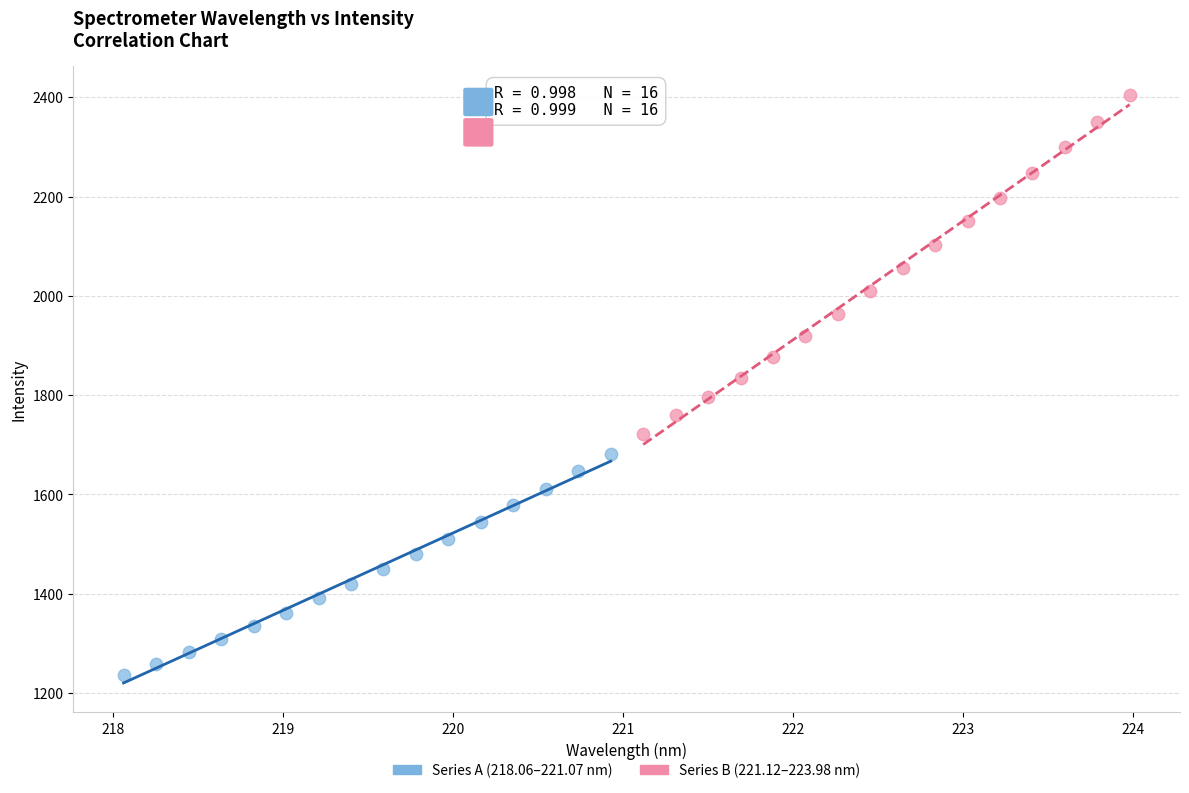

Which series contains the lowest Y value?

Series A (218.06–221.07 nm)